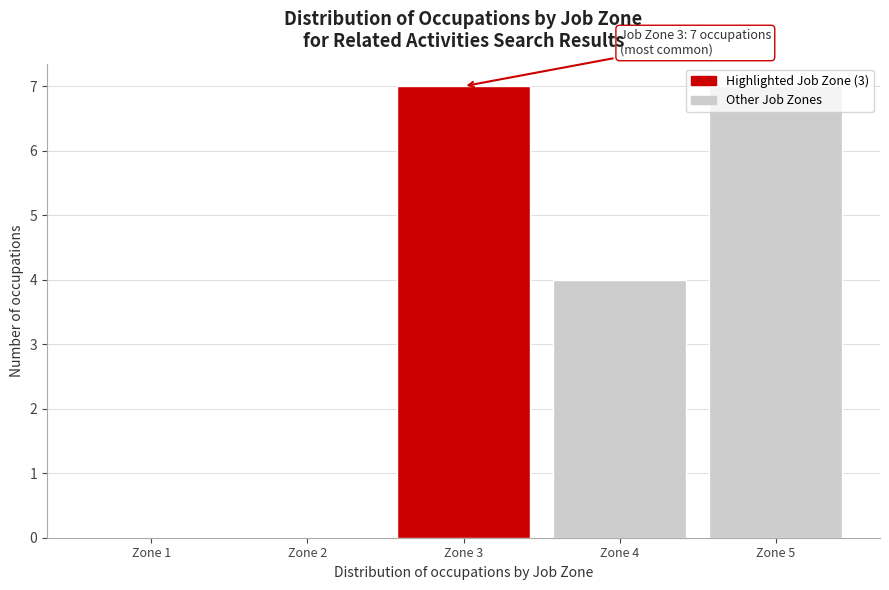

What is the sum of all values?

18